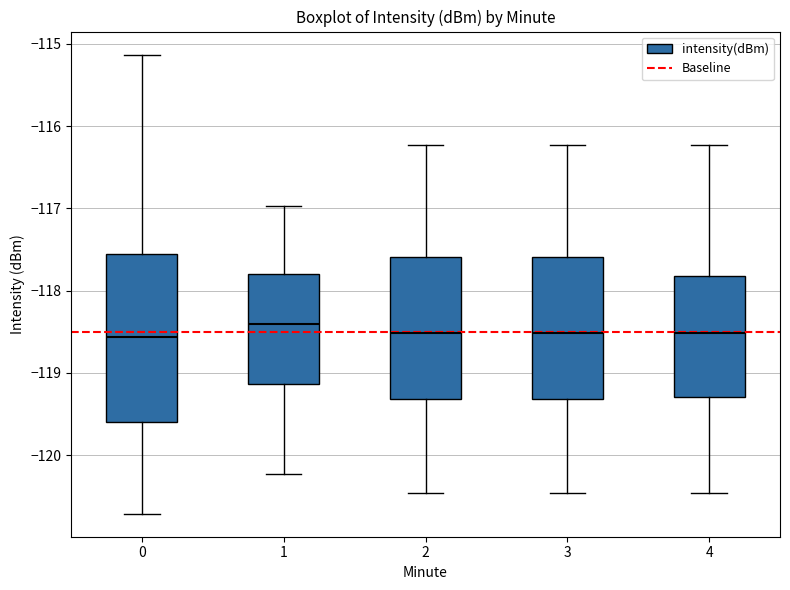

Reading left to right, read every box against the y-axis: the position of its median line, the range the box covers, and the ends of its whiskers. The values are not printed on the chart, so give them approximately, as read against the axis.

0: median -118.6, box -119.6 to -117.6, whiskers -120.7 to -115.1
1: median -118.4, box -119.1 to -117.8, whiskers -120.2 to -117.0
2: median -118.5, box -119.3 to -117.6, whiskers -120.5 to -116.2
3: median -118.5, box -119.3 to -117.6, whiskers -120.5 to -116.2
4: median -118.5, box -119.3 to -117.8, whiskers -120.5 to -116.2